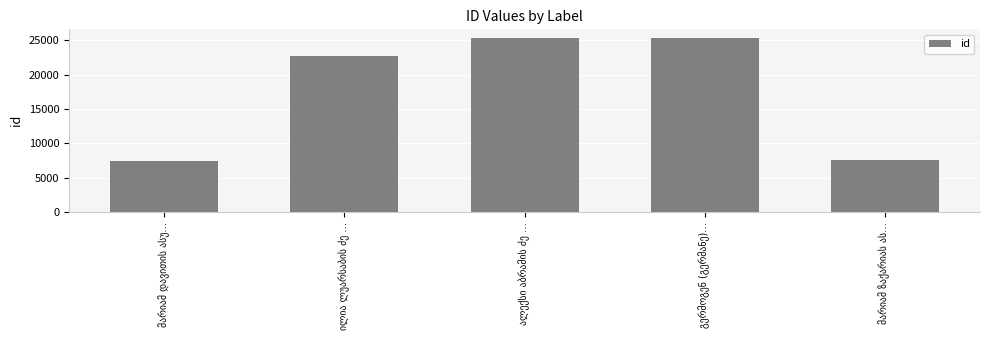

What is the smallest value displayed?

7513